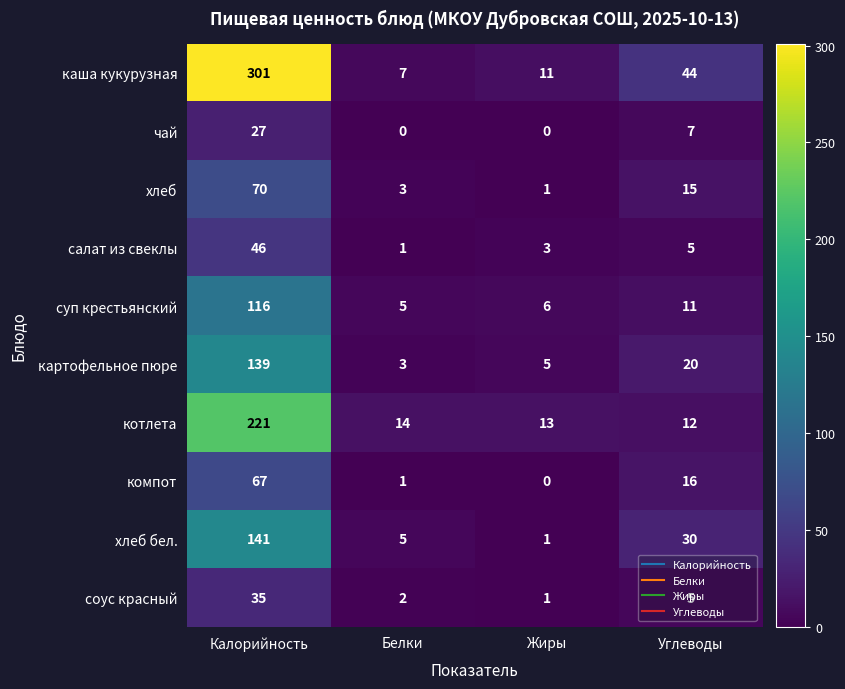

What is the difference between the highest and lowest values at Калорийность?

274